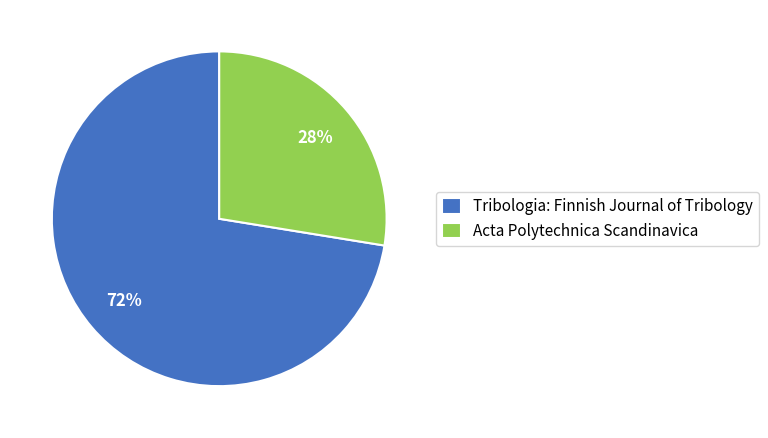

To the nearest percent, what percentage of the pie is Acta Polytechnica Scandinavica?

28%